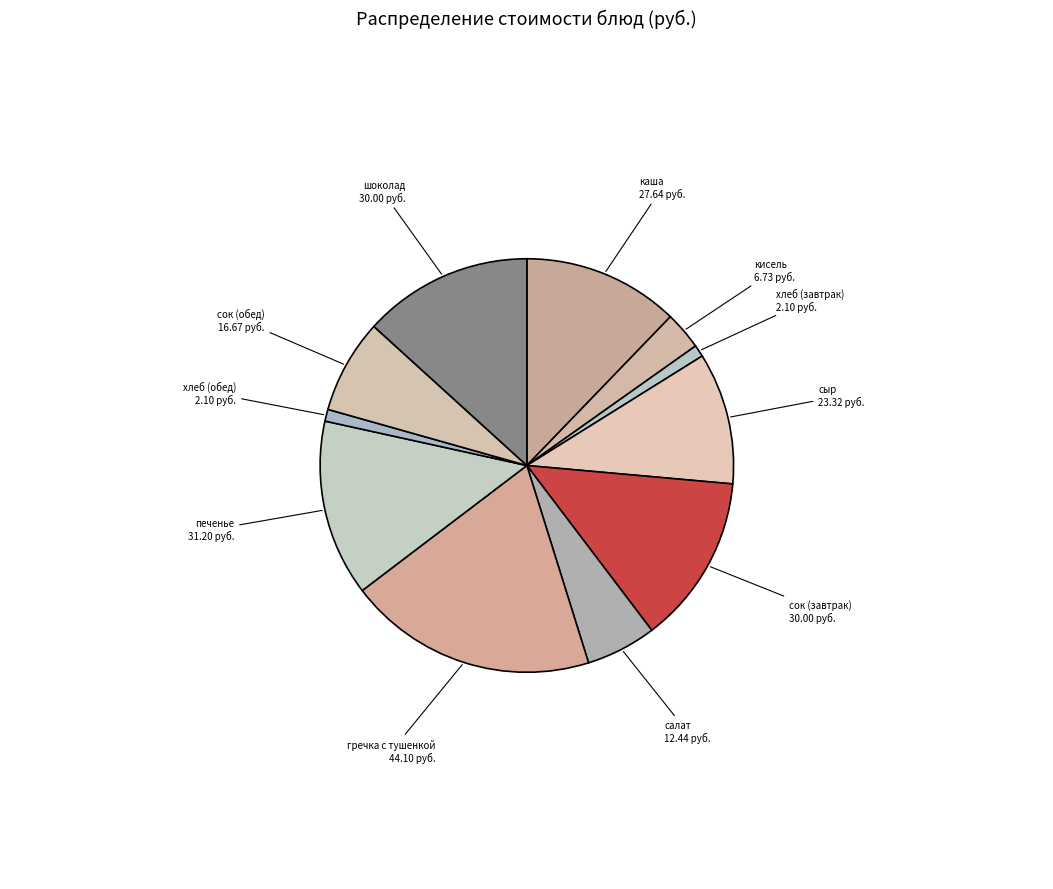

Combined, do кисель and гречка с тушенкой account for over 50%?

No